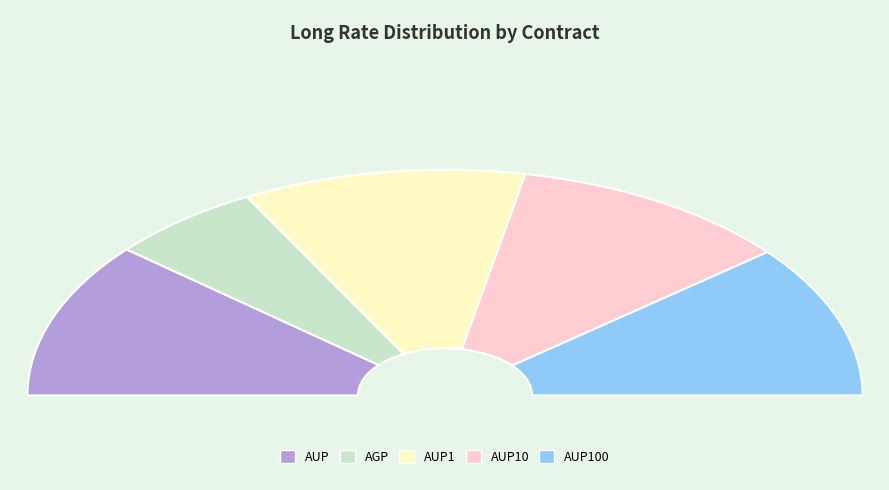

Count the number of slices in the pie.

5